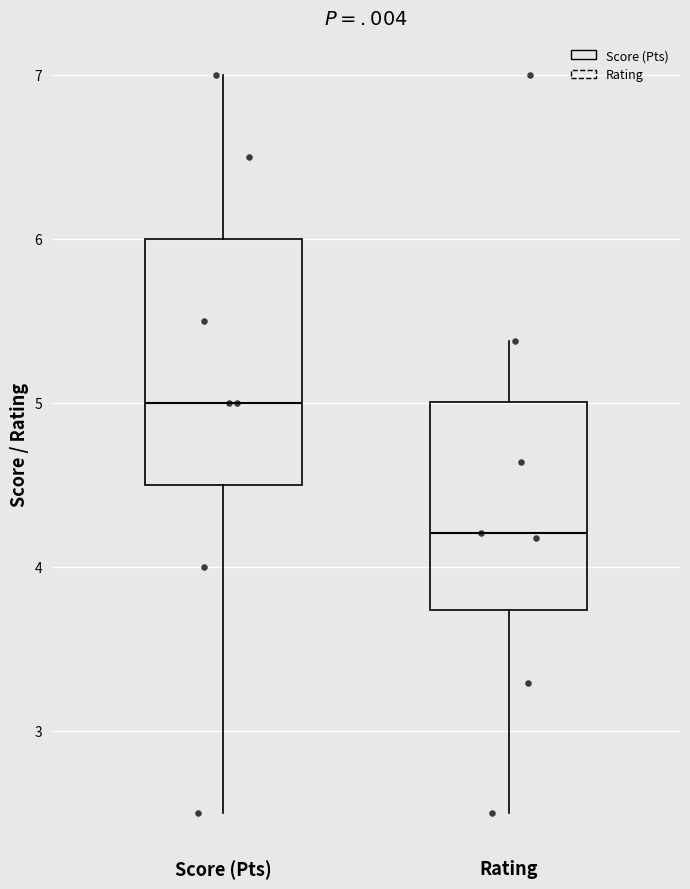

Where is the lower edge of the box for Score (Pts) on the y-axis? The values are not printed on the chart, so give them approximately, as read against the axis.

4.5